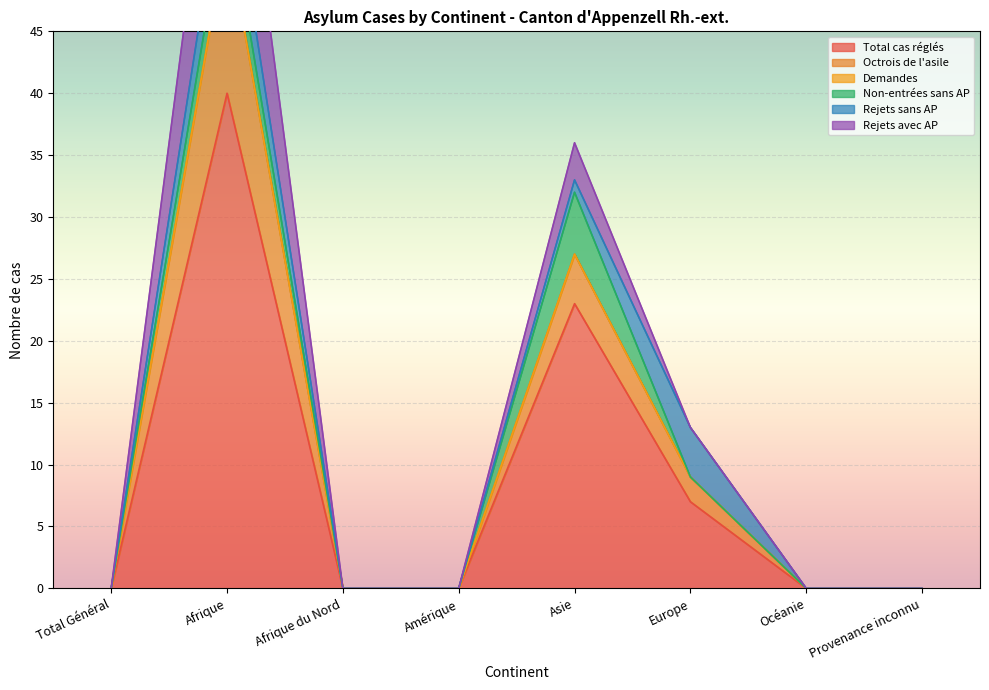

True or false: Rejets avec AP has a value of -8 at Afrique du Nord.

False